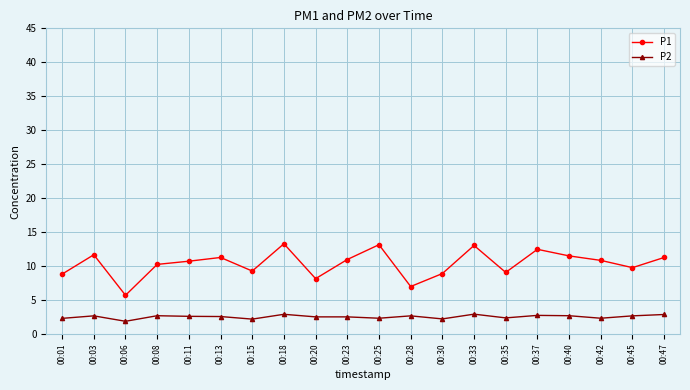

What is the greatest value displayed?

13.3